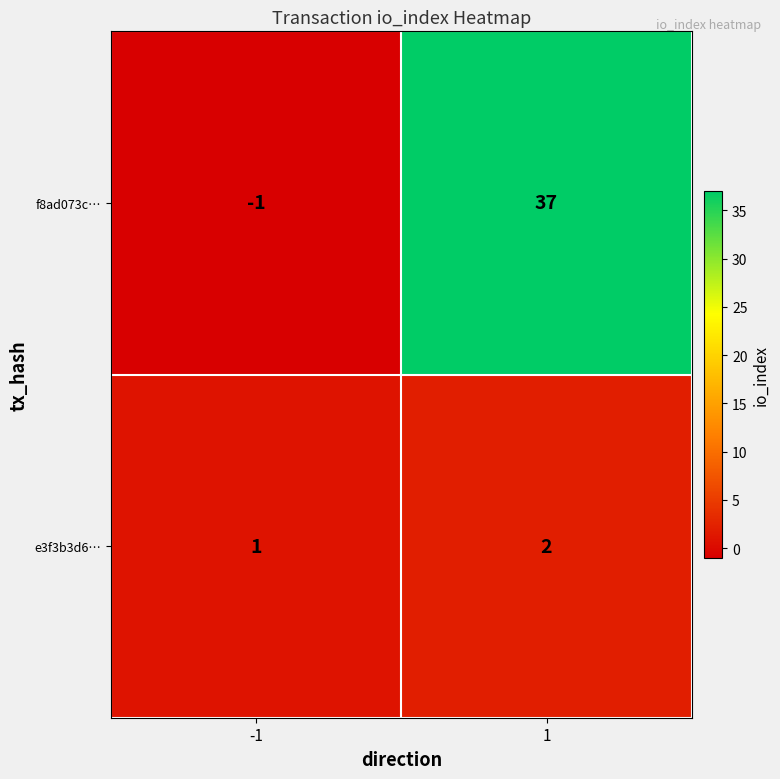

Which series has the largest total across all categories?

f8ad073c…